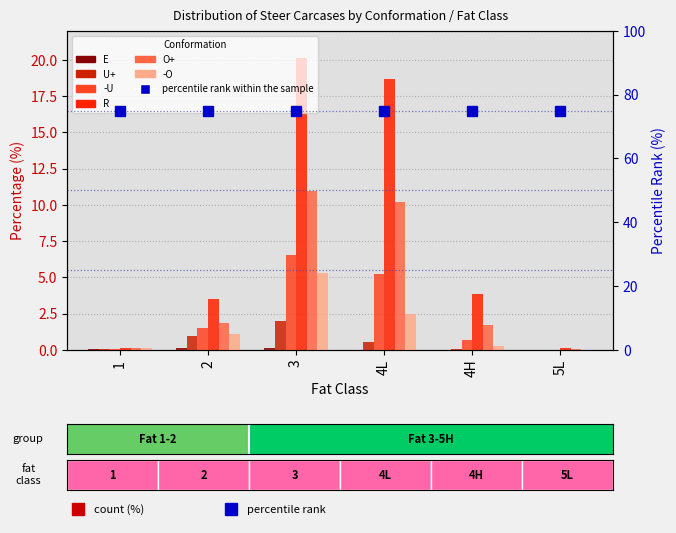

List the labels in order of E value, largest first.

2, 3, 1, 4L, 4H, 5L